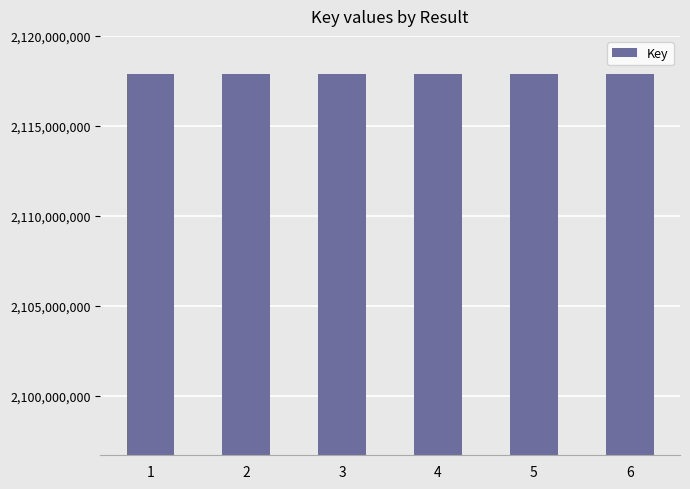

Approximately how many times larger is the value at 4 compared to 5?

1.0